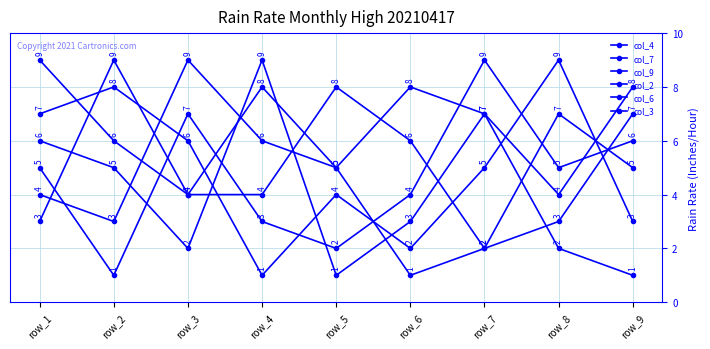

How many categories are shown in the chart?

9